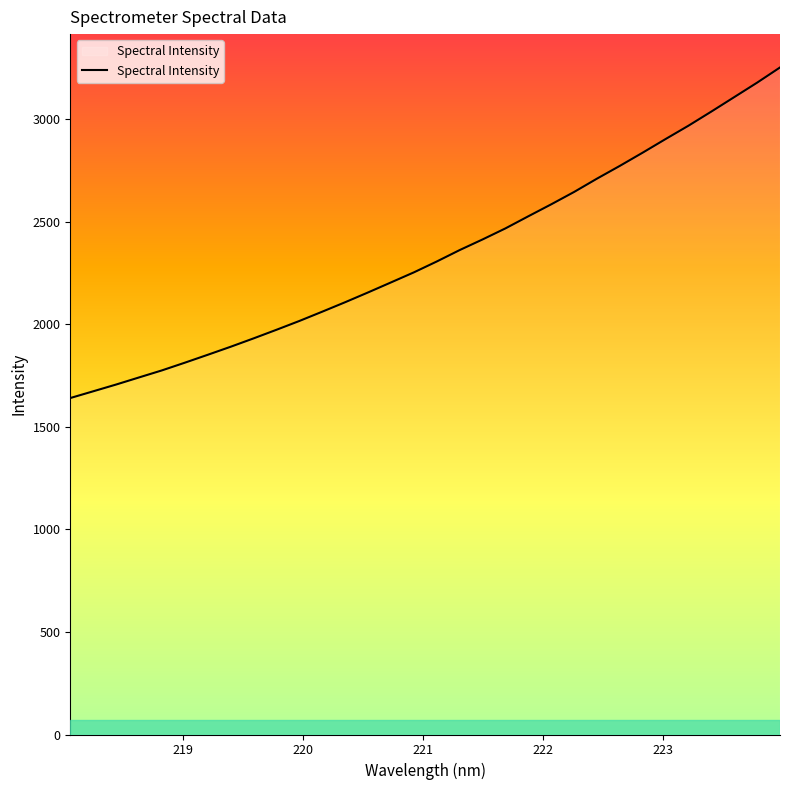

What is the difference between the maximum and minimum values?

1612.3